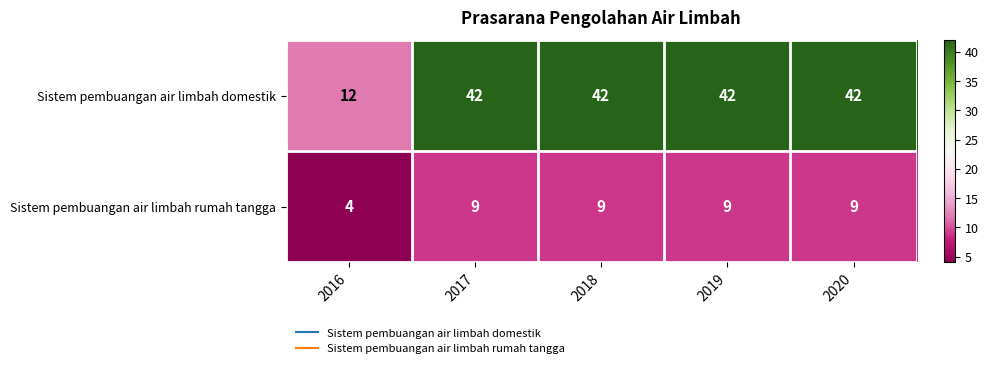

What is the total value across all series at 2016?

16